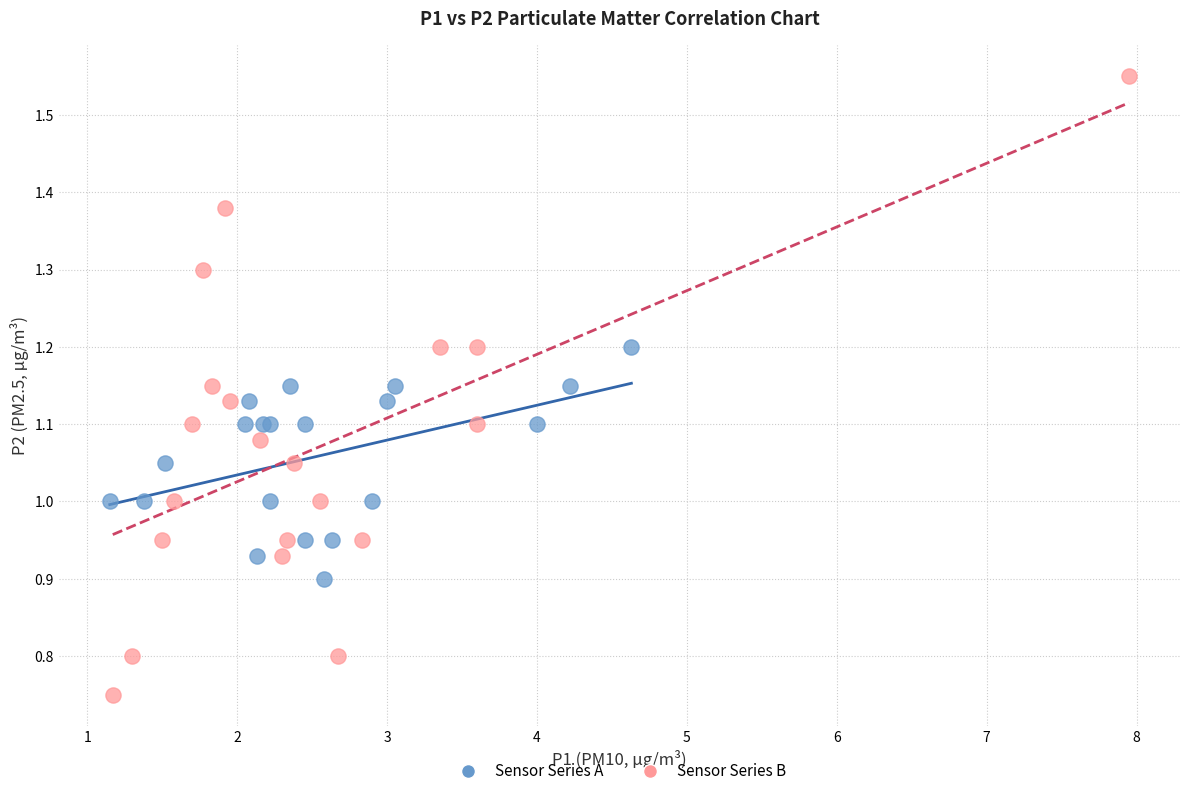

Which series reaches the maximum Y coordinate?

Sensor Series B